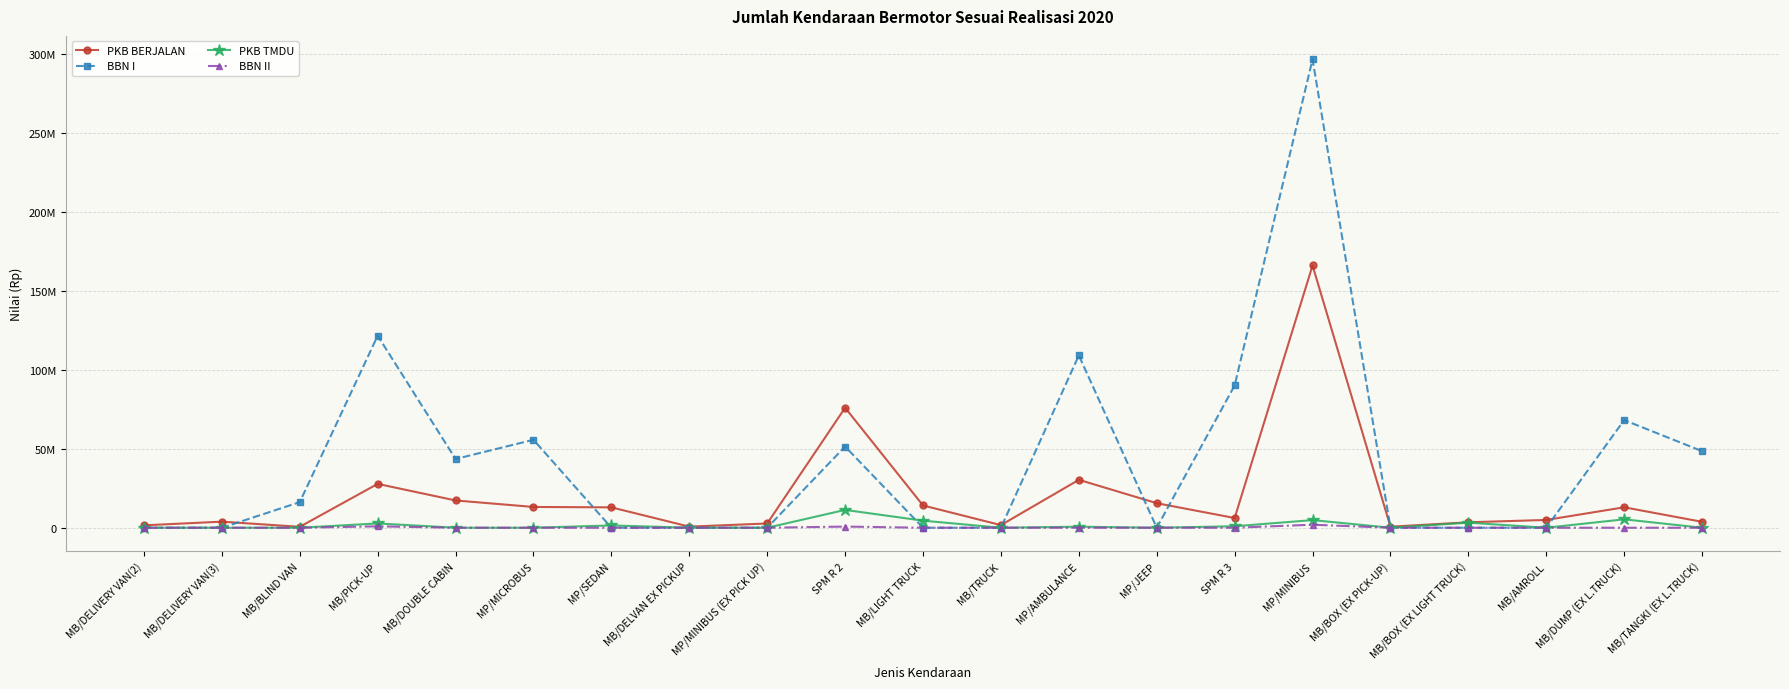

What are all the series names shown in the legend?

PKB BERJALAN, BBN I, PKB TMDU, BBN II